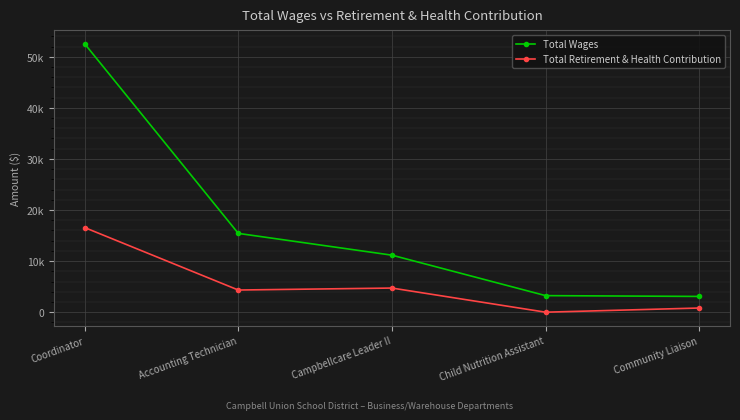

The value of Total Wages at Accounting Technician is 25977.4. True or false?

False